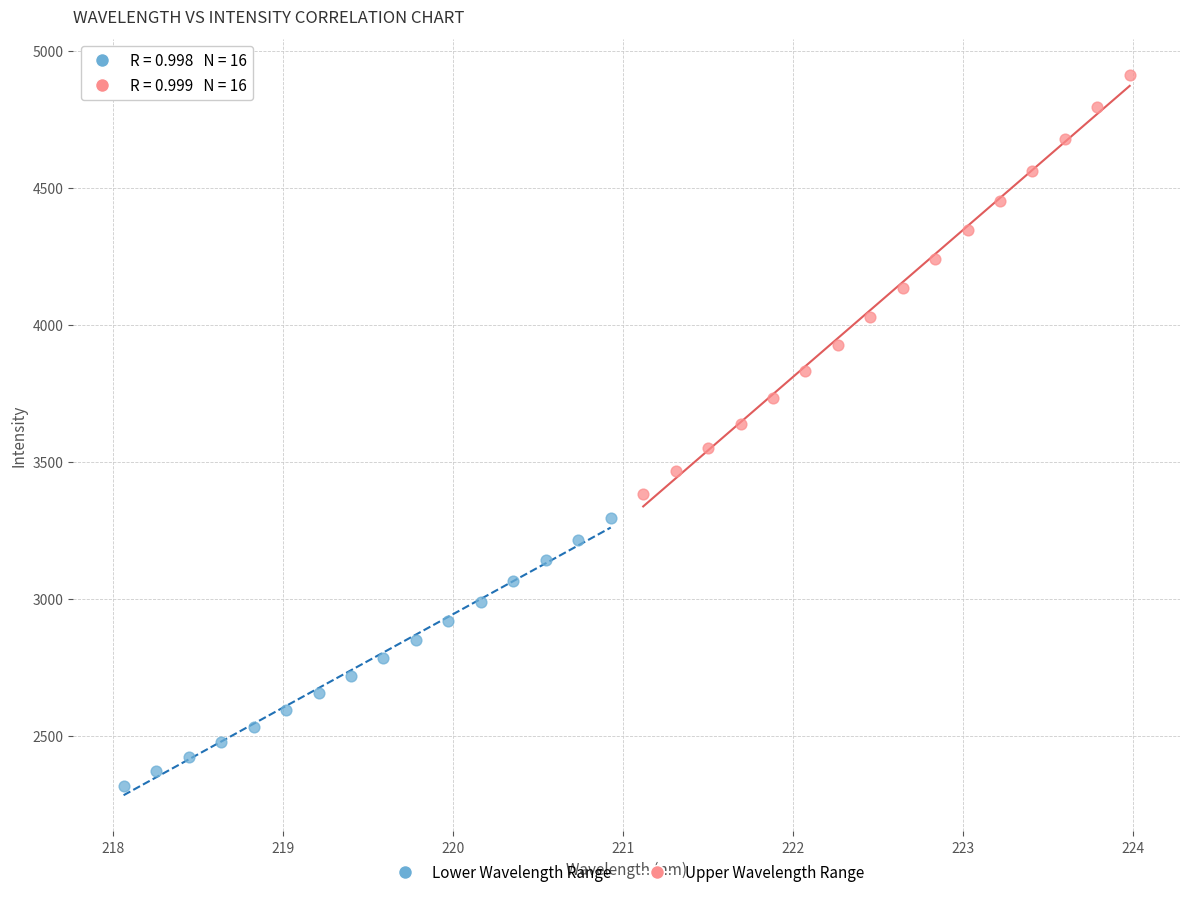

What are all the series names shown in the legend?

Lower Wavelength Range, Upper Wavelength Range